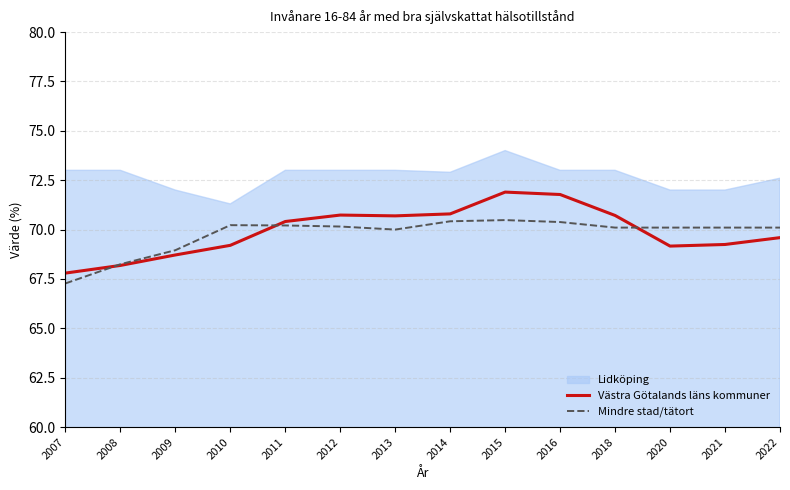

True or false: Västra Götalands läns kommuner has a value of 104.4 at 2007.

False